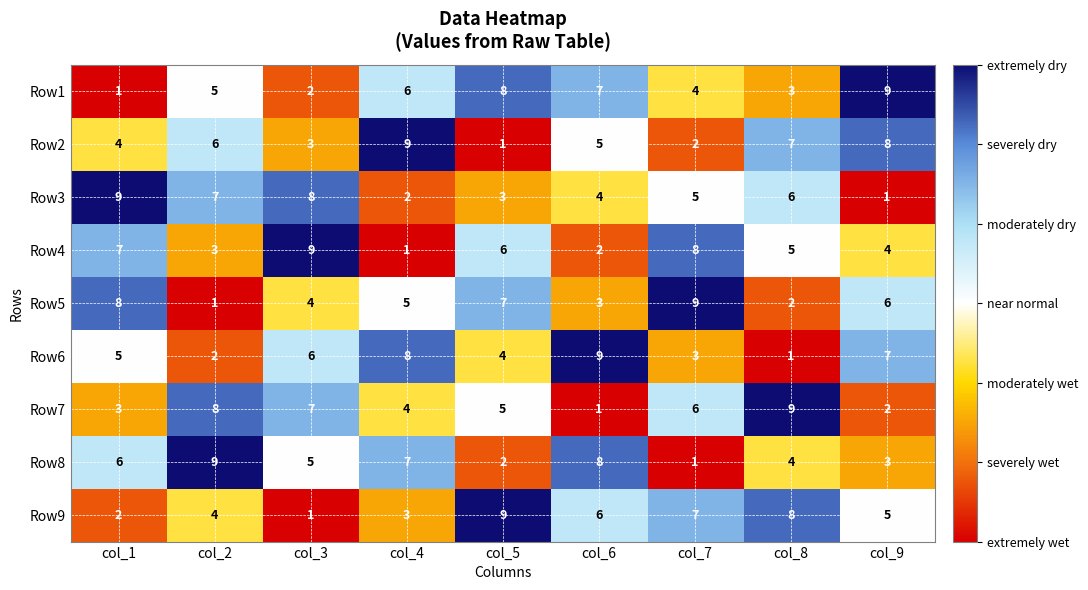

Where is Row6 nearest to the value 5?

col_1